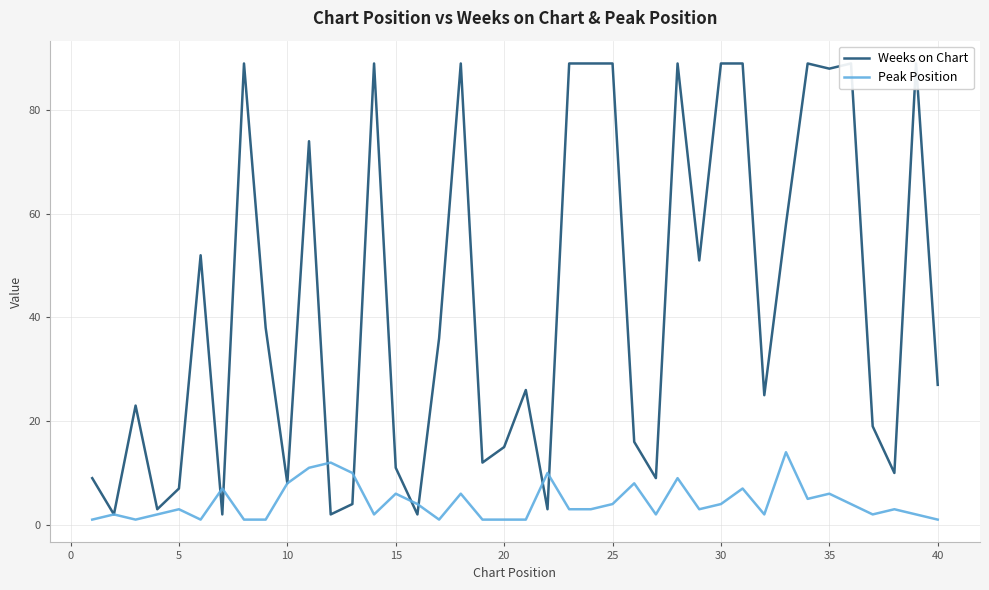

Which series has the largest total across all categories?

Weeks on Chart